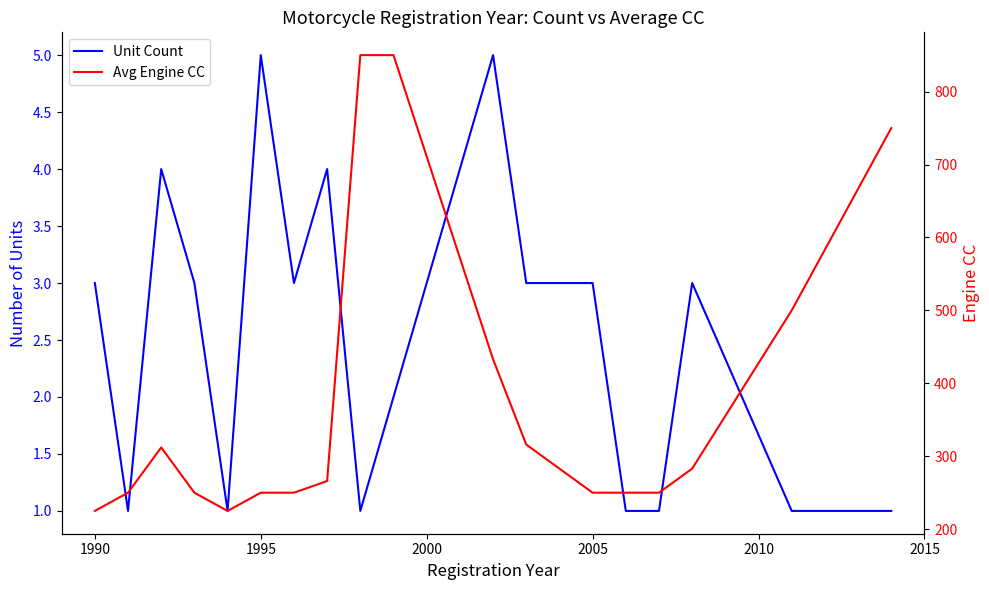

Rank the series by their maximum value, from highest to lowest.

Avg Engine CC, Unit Count